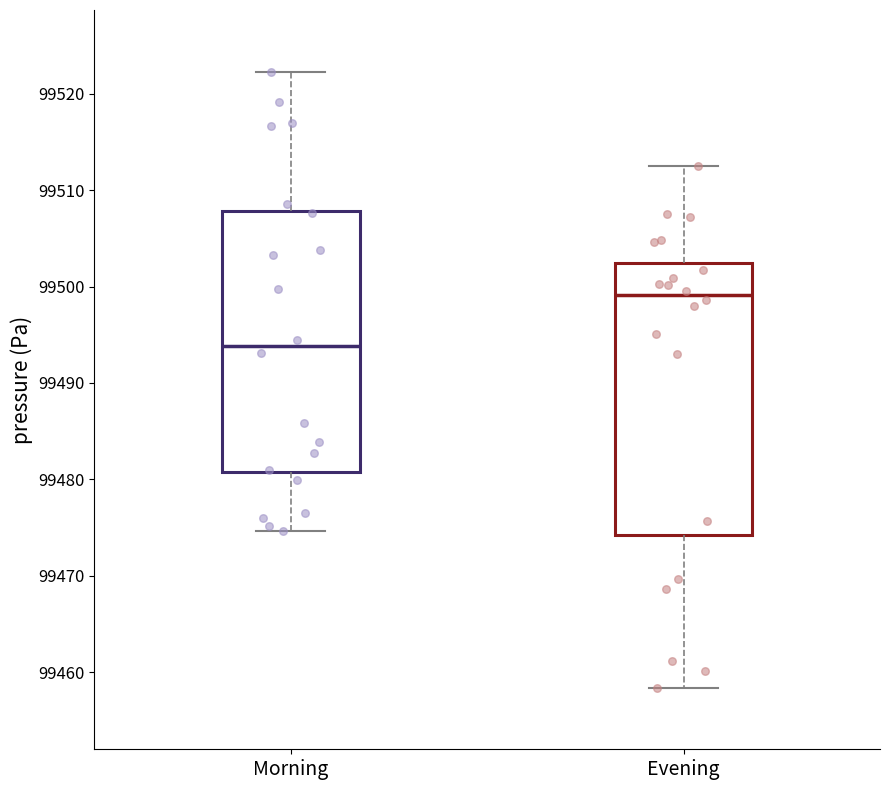

Reading left to right, read every box against the y-axis: the position of its median line, the range the box covers, and the ends of its whiskers. The values are not printed on the chart, so give them approximately, as read against the axis.

Morning: median 99494, box 99481 to 99508, whiskers 99475 to 99522
Evening: median 99499, box 99474 to 99502, whiskers 99458 to 99513